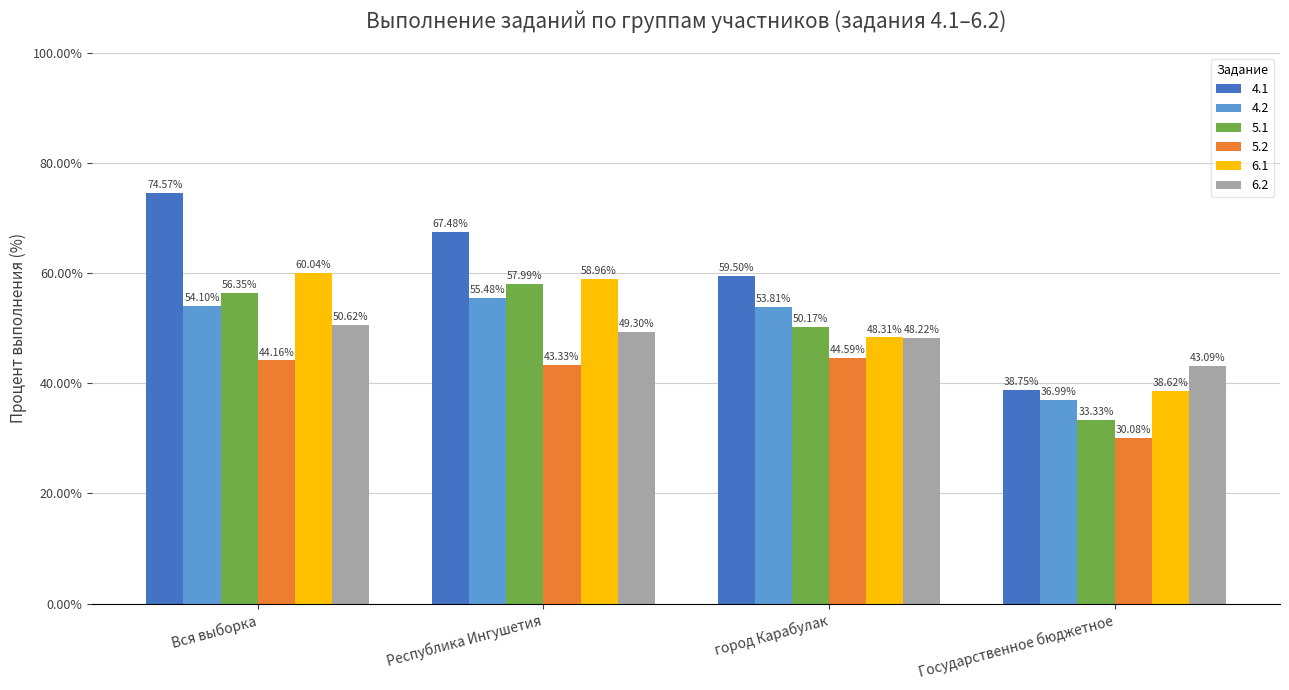

Is the value of 5.2 at Вся выборка greater than the value of 4.2 at Вся выборка?

No